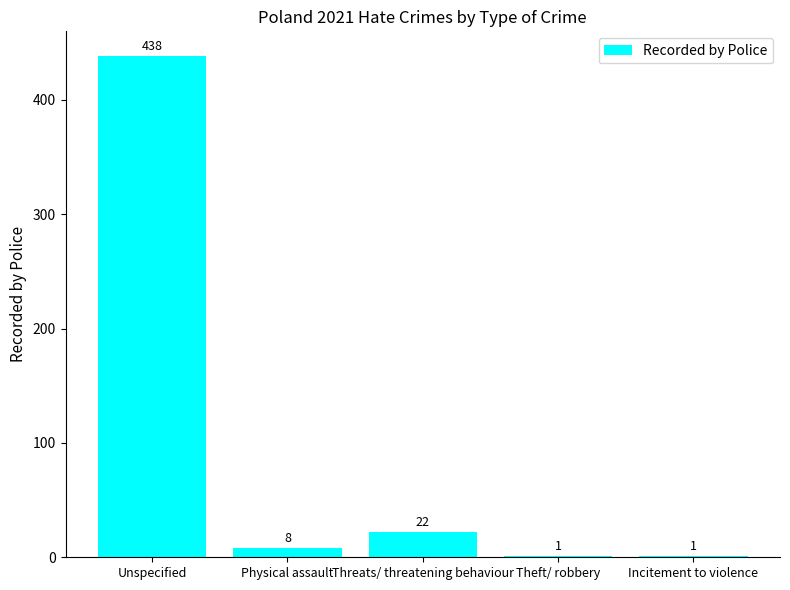

Where is the data nearest to the value 219?

Threats/ threatening behaviour